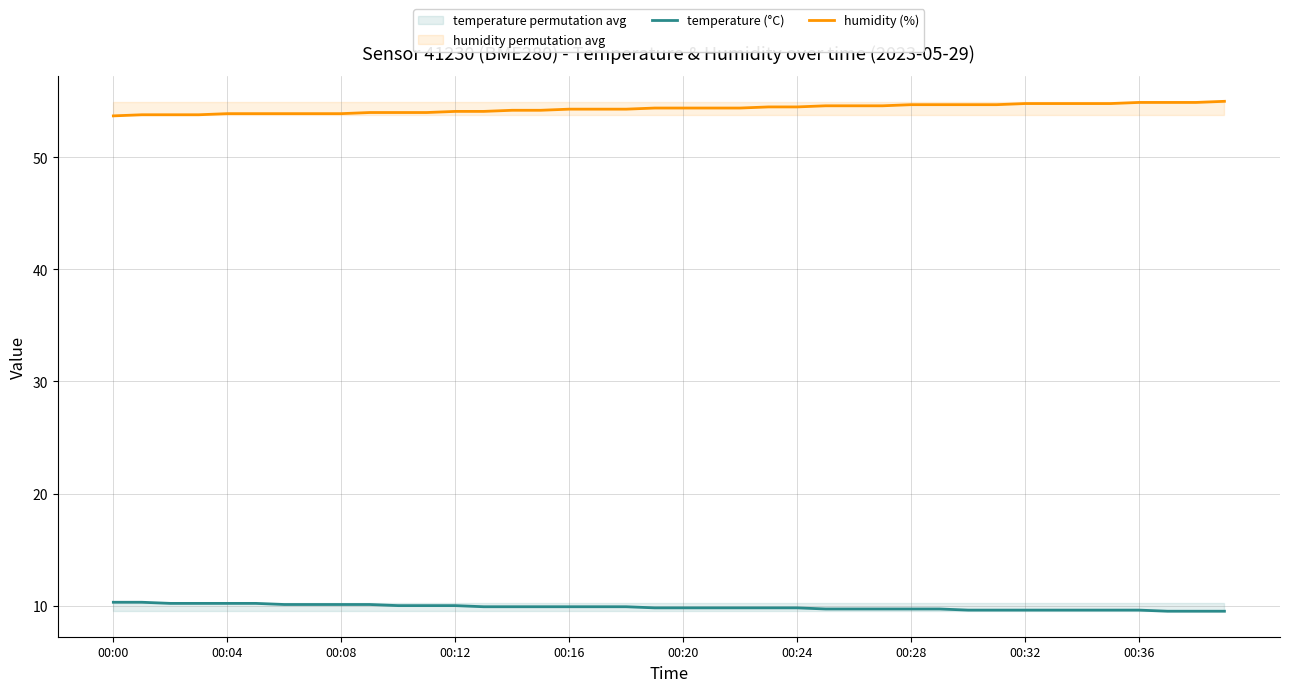

What is the average value of the temperature (°C) series?

9.9